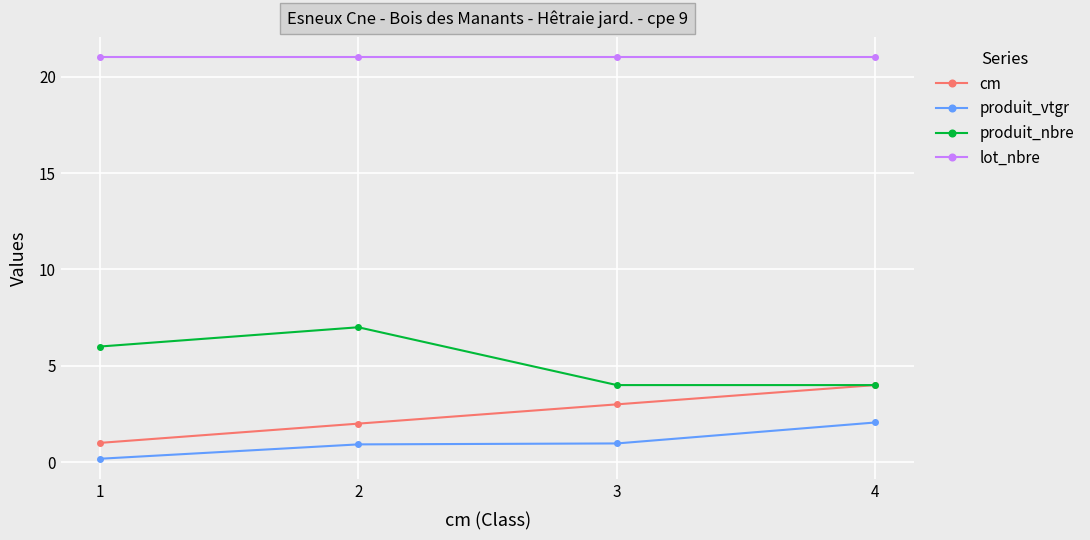

Which series changed the most between 3 and 4?

produit_vtgr